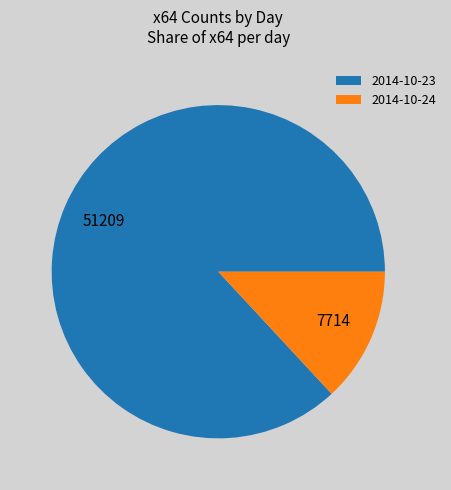

Rank the categories by value from lowest to highest.

2014-10-24, 2014-10-23